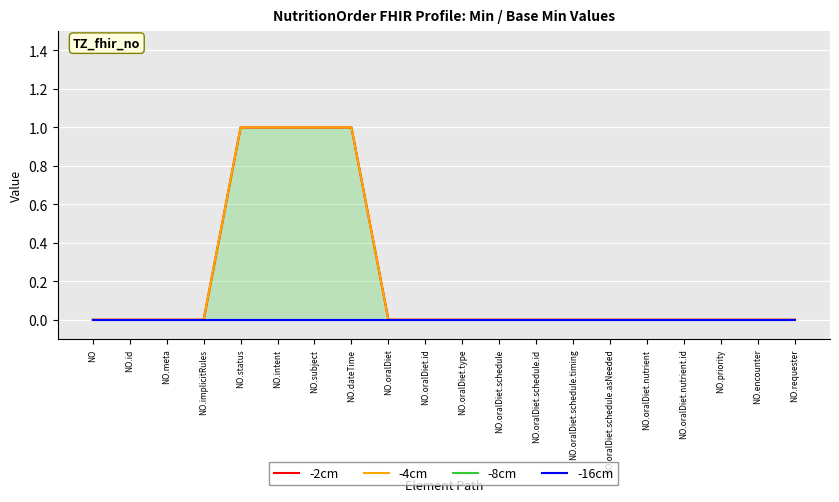

Rank the series by their maximum value, from highest to lowest.

-2cm, -4cm, -8cm, -16cm